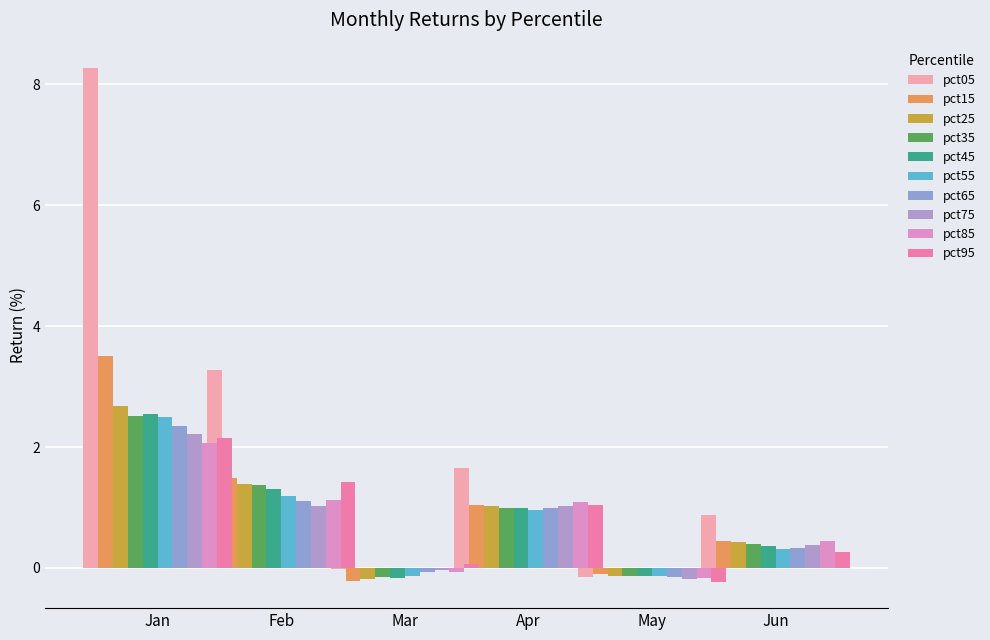

List the labels in order of Feb value, largest first.

pct05, pct15, pct95, pct25, pct35, pct45, pct55, pct85, pct65, pct75